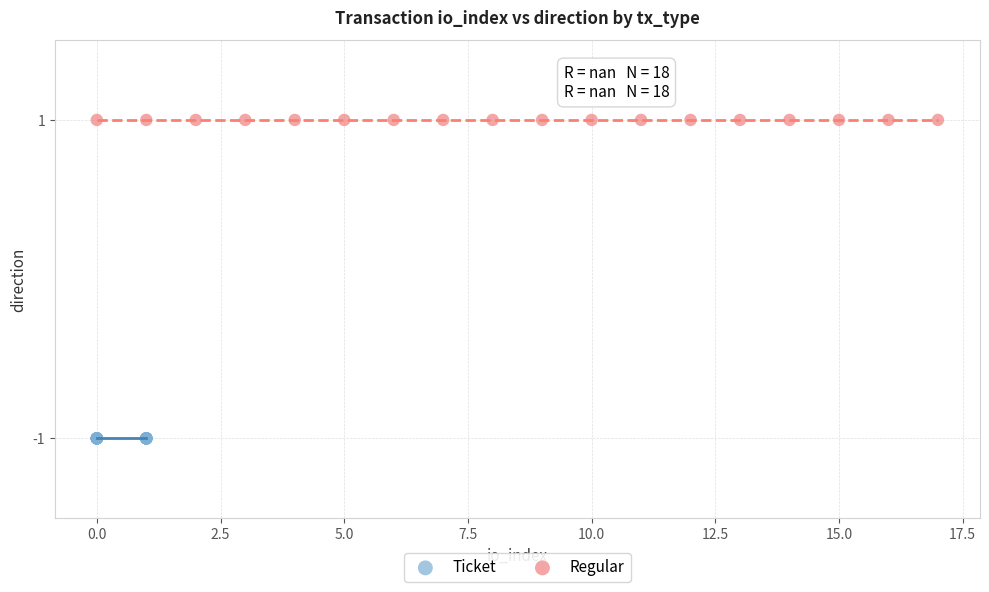

Which series contains the lowest Y value?

Ticket